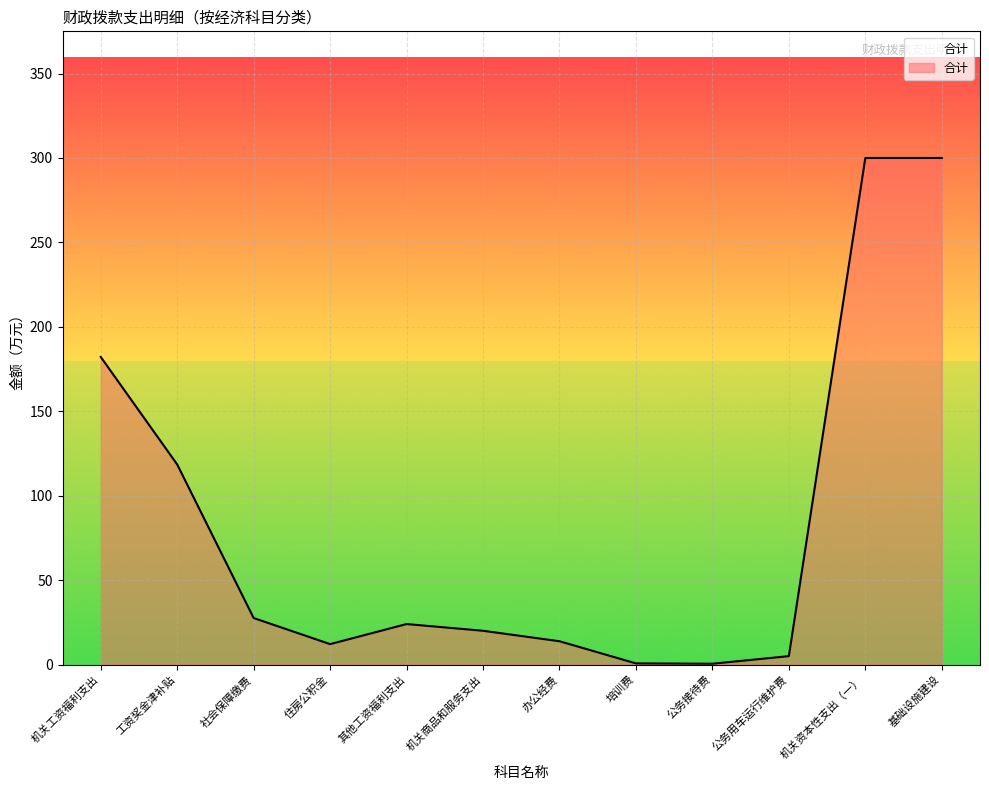

The value at 机关资本性支出（一） is 470.1. True or false?

False